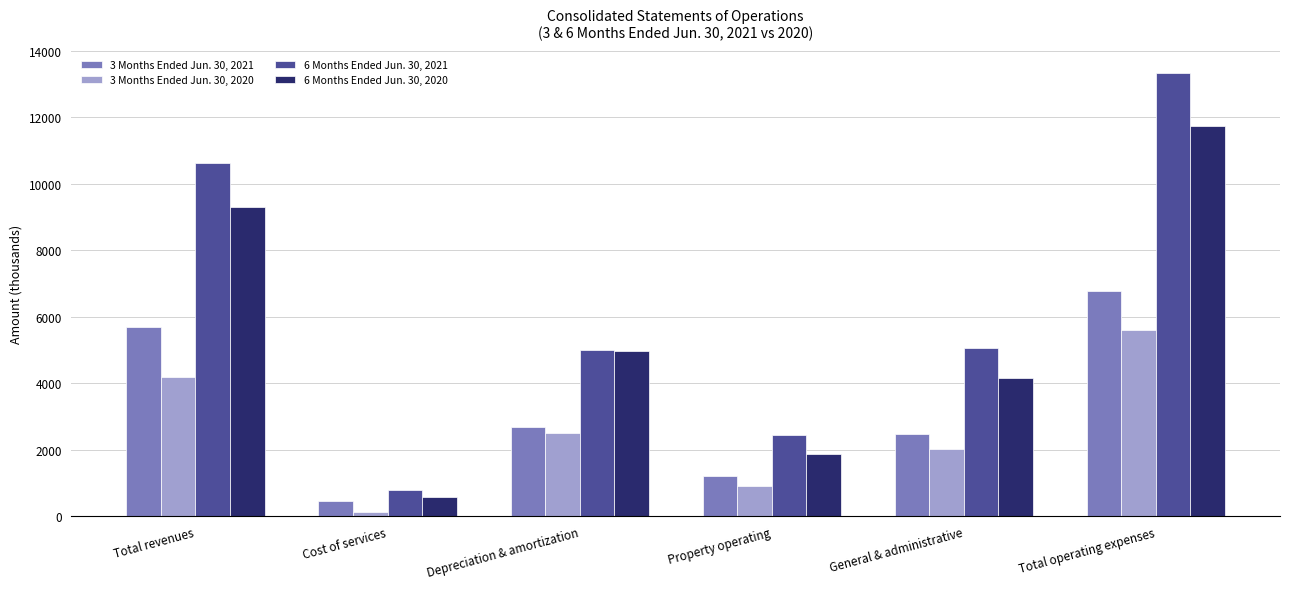

How many values in the 3 Months Ended Jun. 30, 2020 series are below 2499?

3